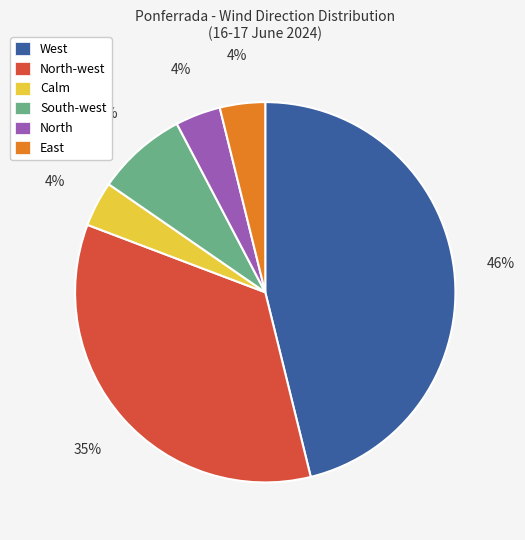

To the nearest percent, what is the average slice percentage?

17%